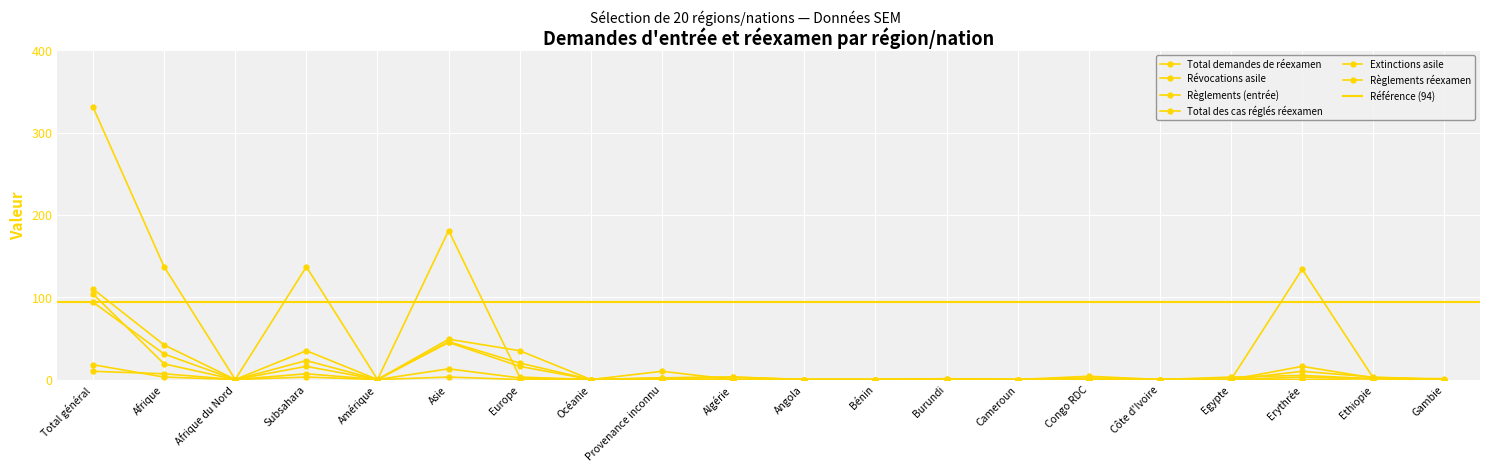

What is the difference between the maximum and minimum values in the Règlements (entrée) series?

331